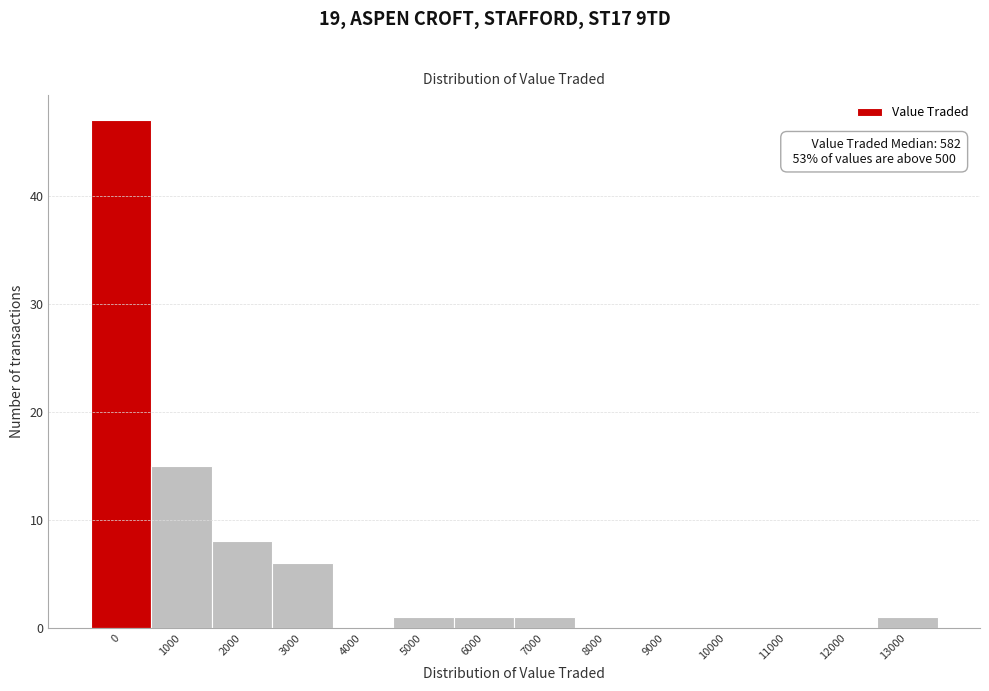

Reading left to right, extract all data points from this chart.

0=47	1000=15	2000=8	3000=6	4000=0	5000=1	6000=1	7000=1	8000=0	9000=0	10000=0	11000=0	12000=0	13000=1